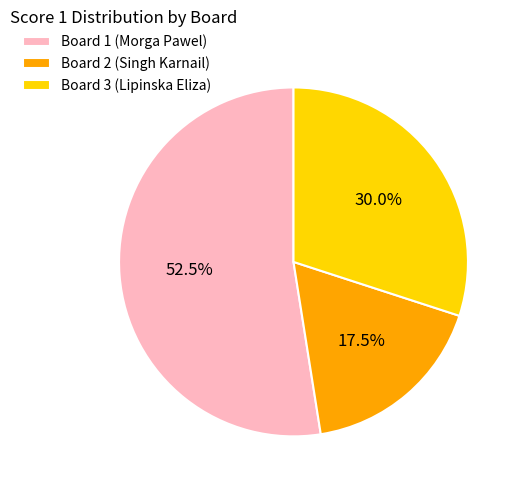

Rank the categories by value from highest to lowest.

Board 1 (Morga Pawel), Board 3 (Lipinska Eliza), Board 2 (Singh Karnail)